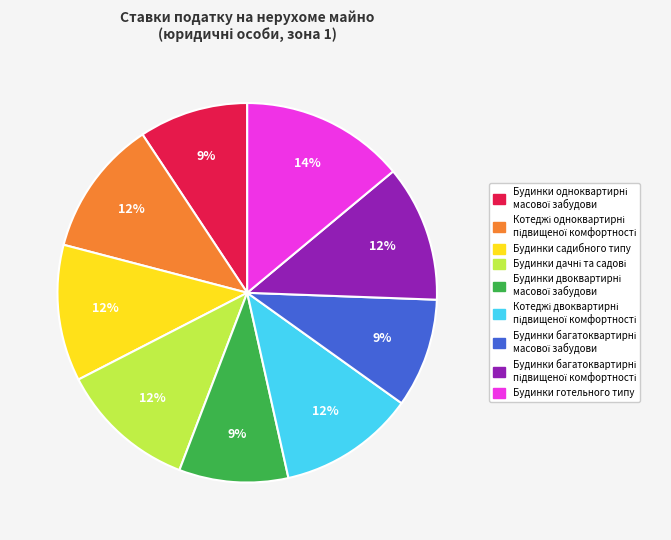

How many segments does this pie chart have?

9